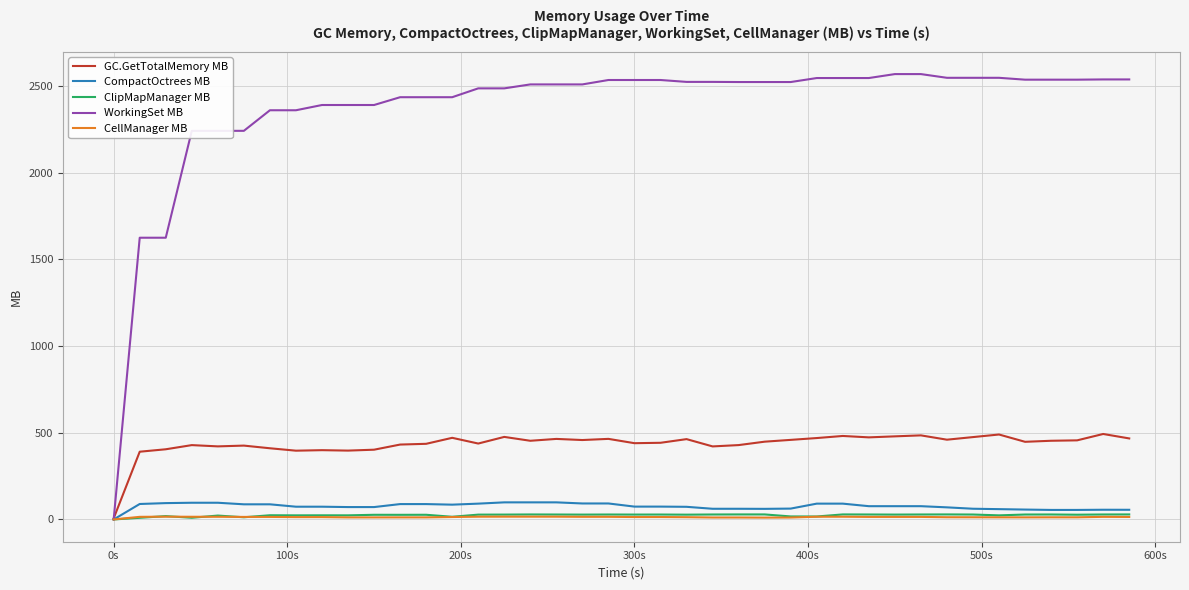

Which series has the widest spread of values?

WorkingSet MB